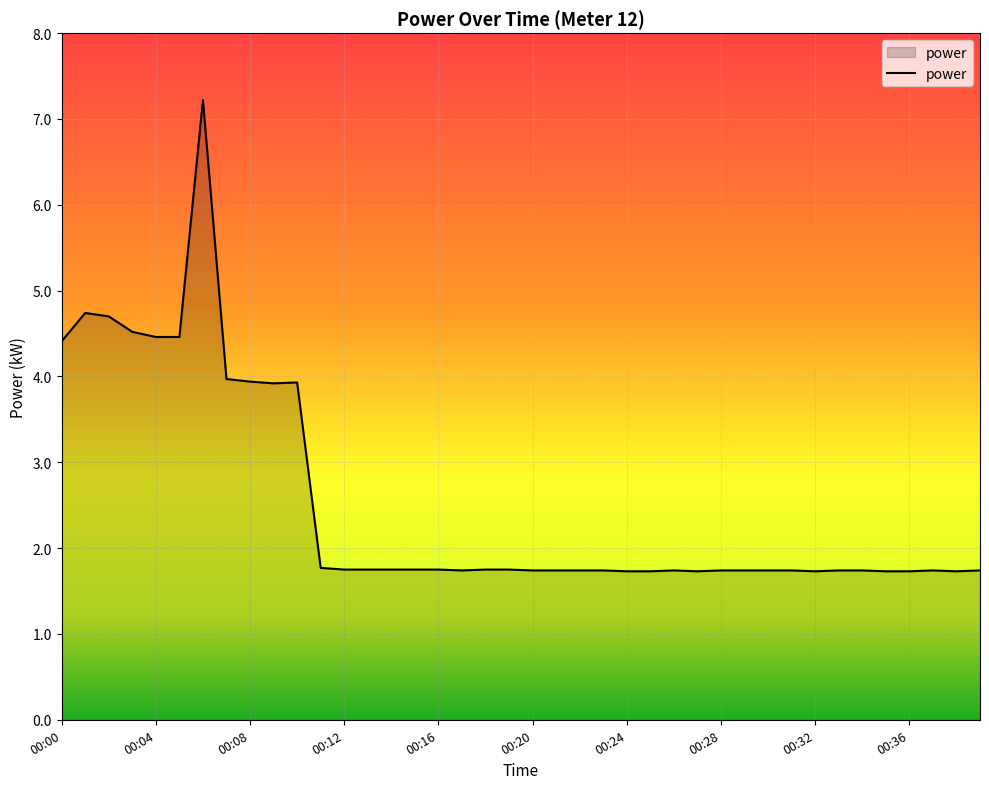

How many distinct data groups are displayed?

1